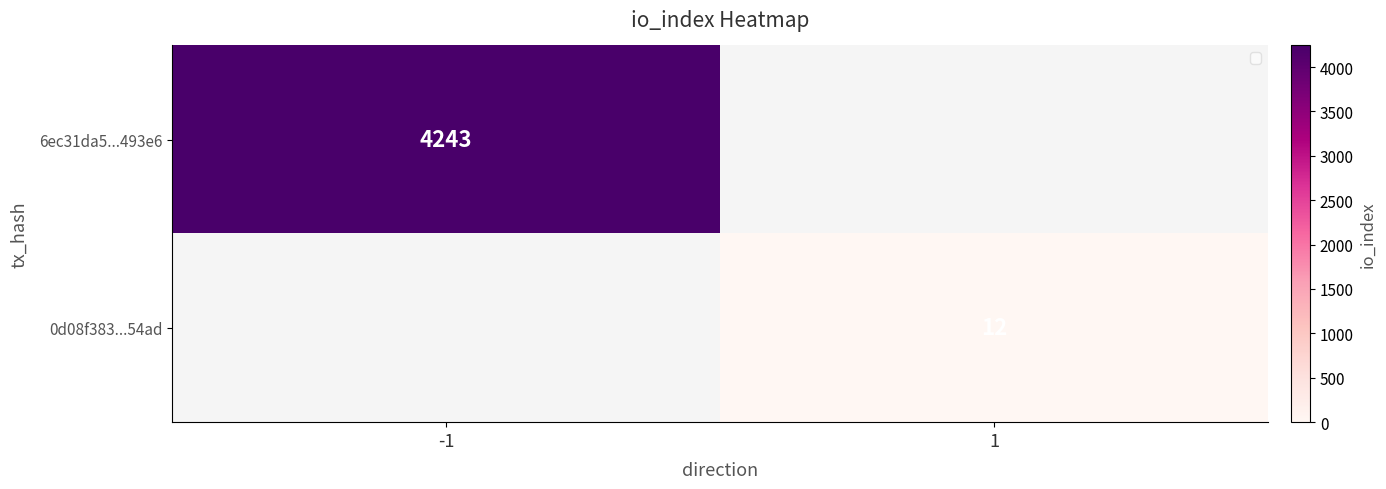

Is it true that 0d08f383...54ad equals 19 at 1?

False